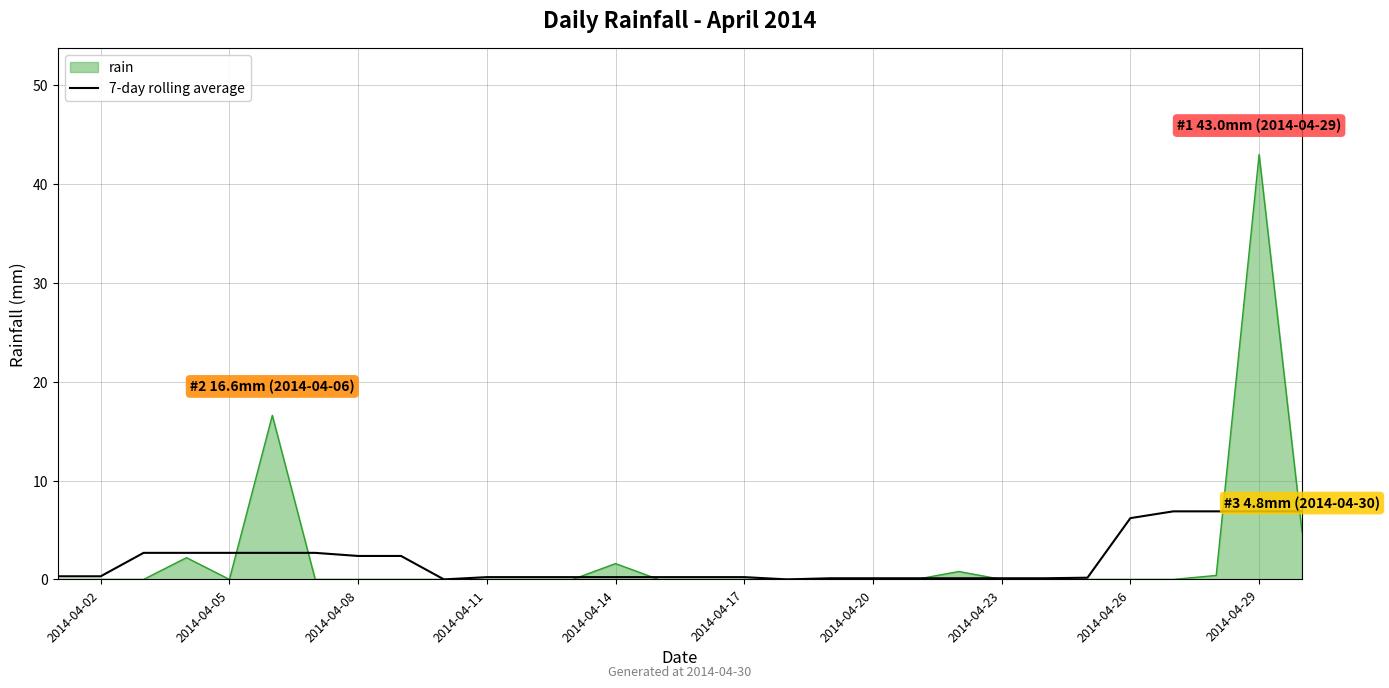

Rank the series by their maximum value, from lowest to highest.

7-day rolling average, rain